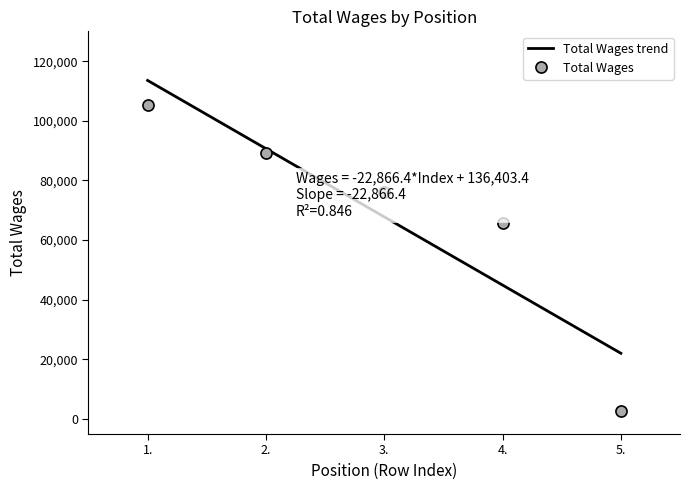

Reading right to left, what are all the values shown in this chart?

5.=2668	4.=65793	3.=76056	2.=89215	1.=105289